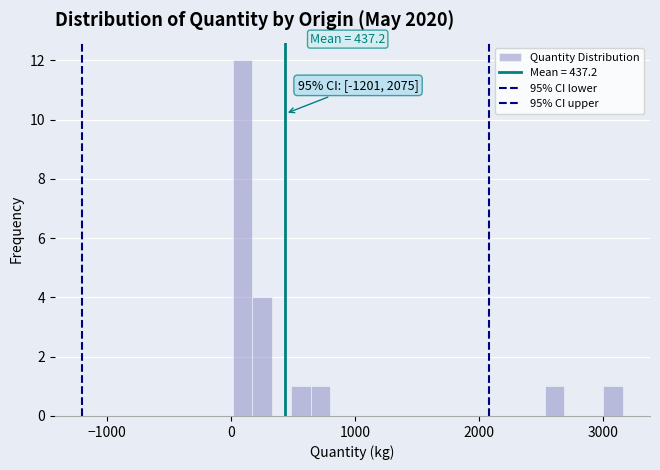

Read against the x-axis, roughly where is the centre of the tallest bar?

100